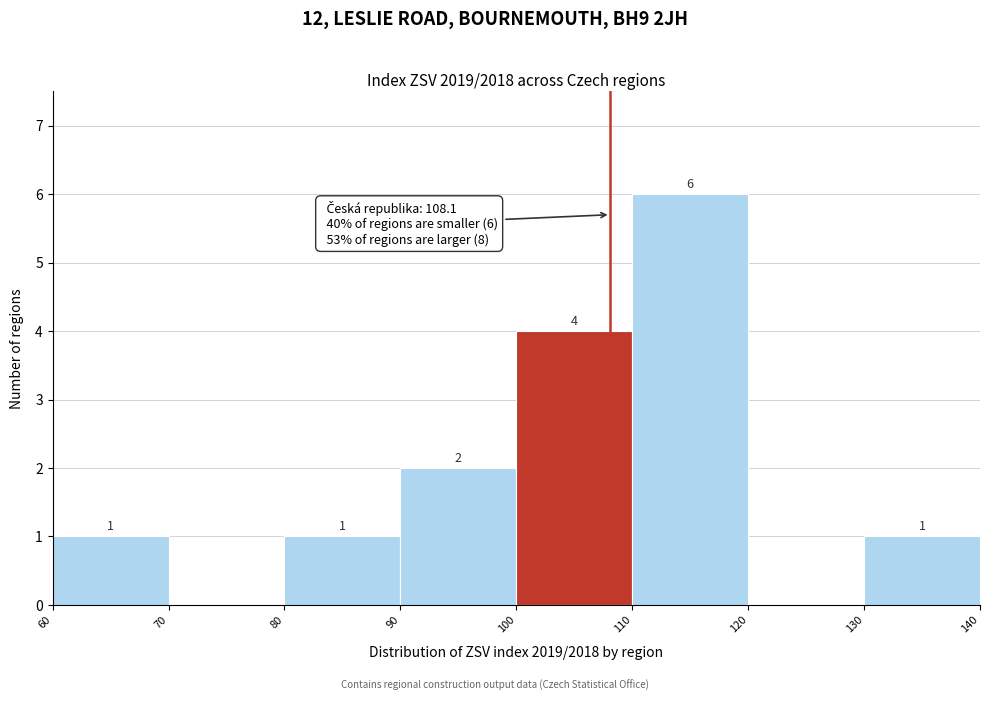

Which range on the x-axis has the tallest bar?

110 to 120